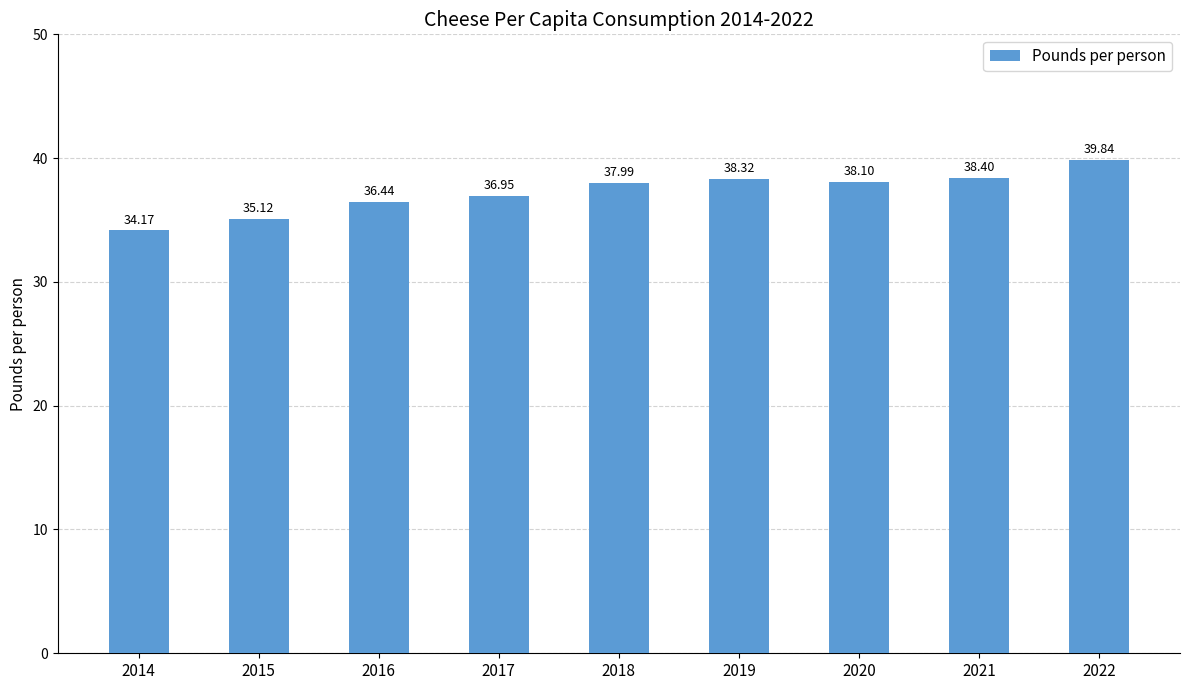

List the labels in order of value, largest first.

2022, 2021, 2019, 2020, 2018, 2017, 2016, 2015, 2014